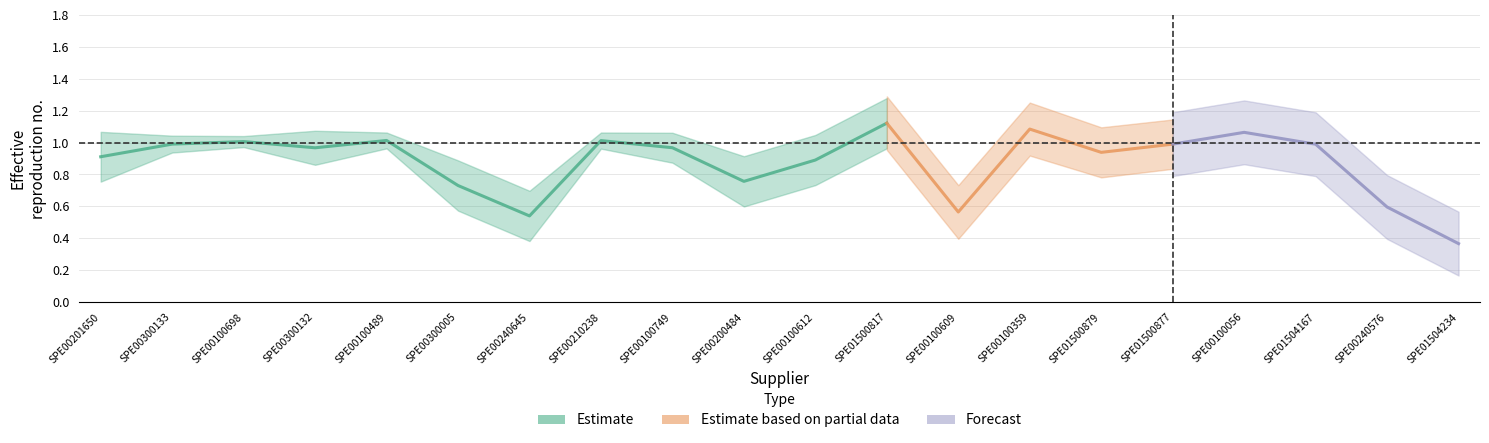

What is the total value across all series at SPE00200484?

0.8